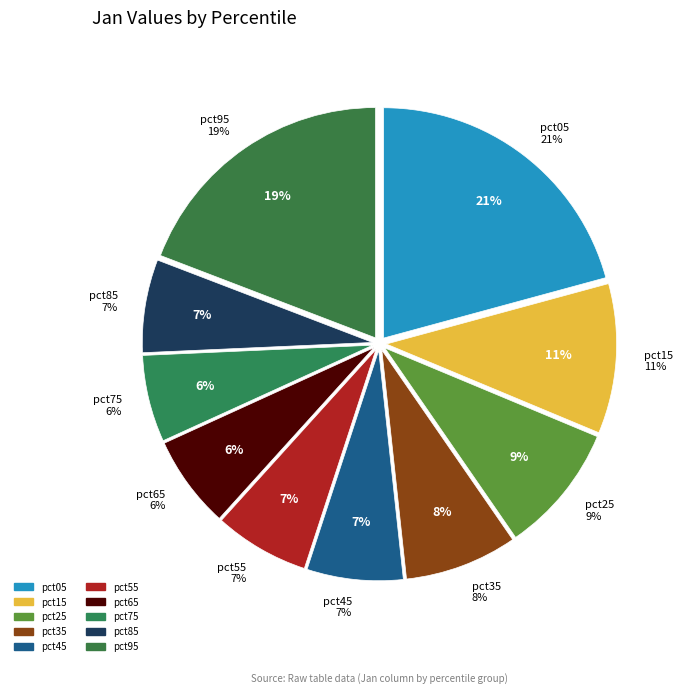

Between pct85 and pct05, which is larger?

pct05